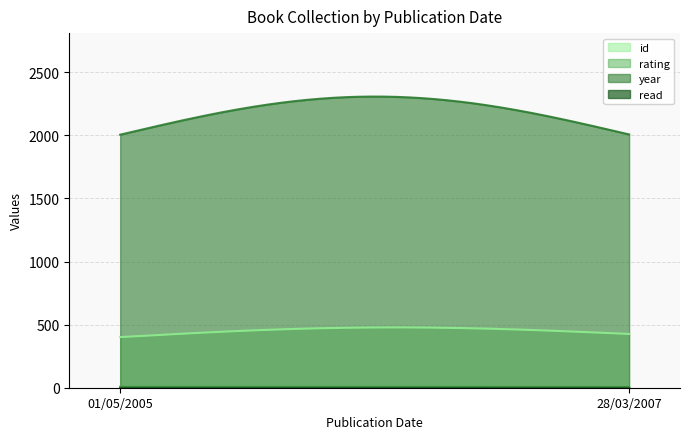

What is the minimum value for year?

2005.0